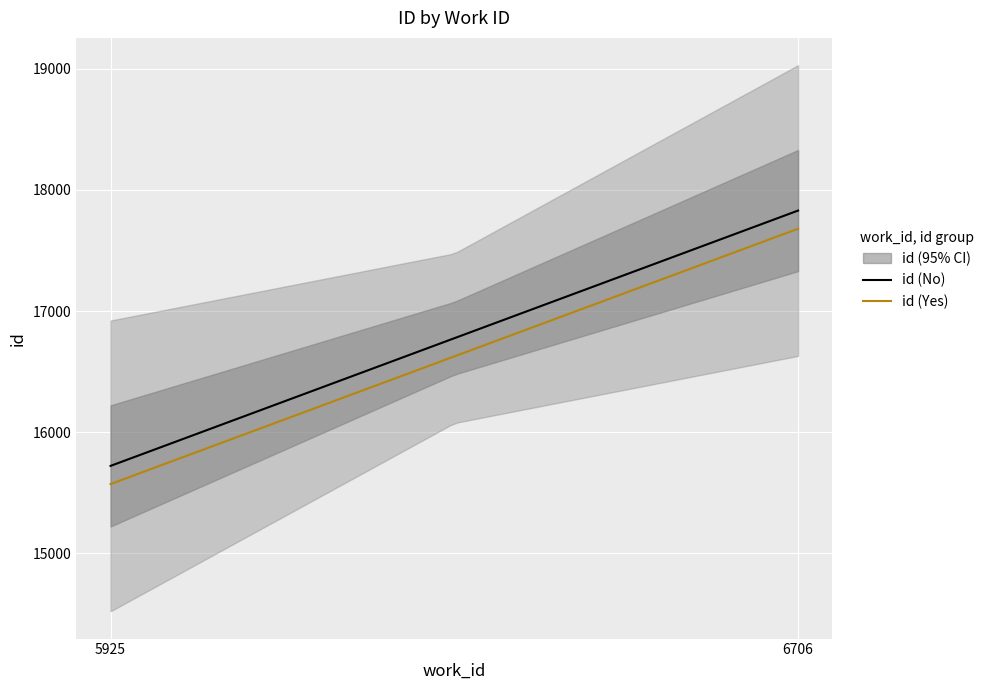

Does the chart display data point markers on the line(s)?

No